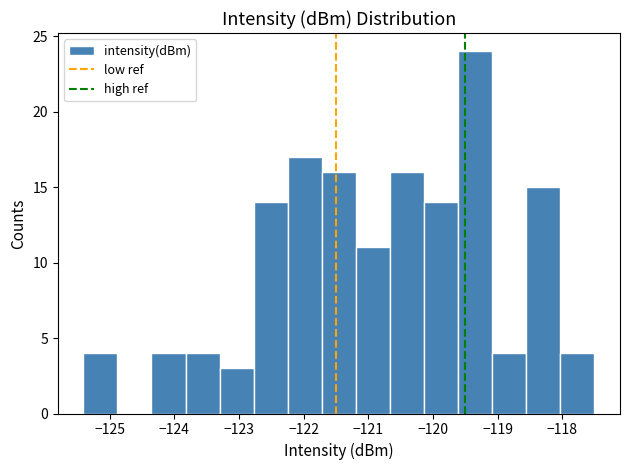

Which range on the x-axis has the tallest bar?

-119.6 to -119.1